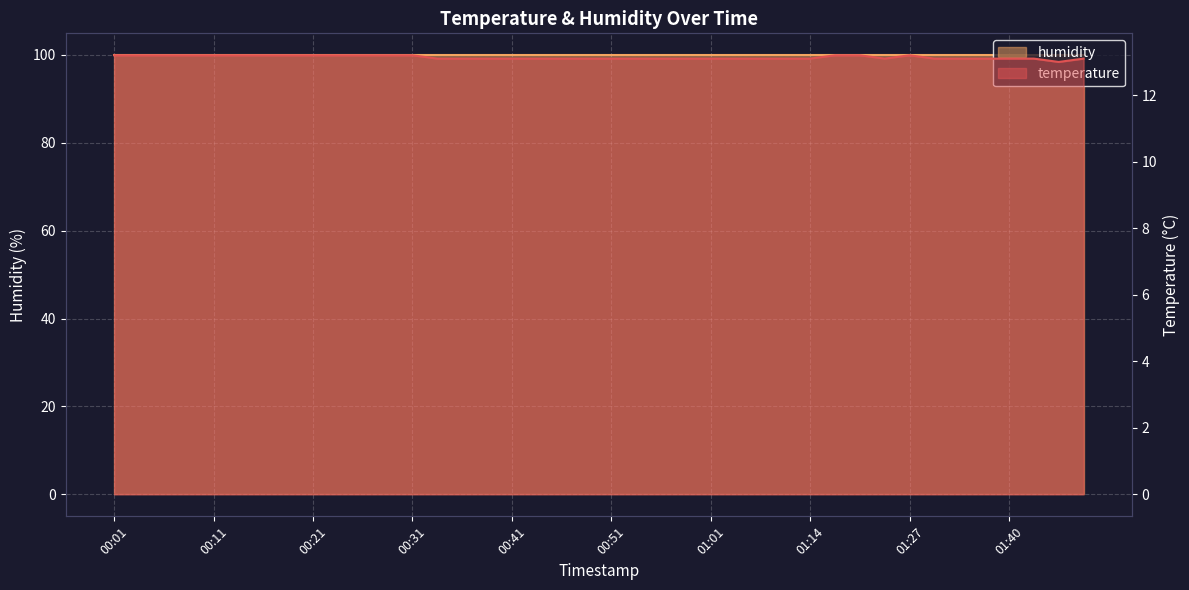

The chart shows a value of 21.6 at 00:11. True or false?

False